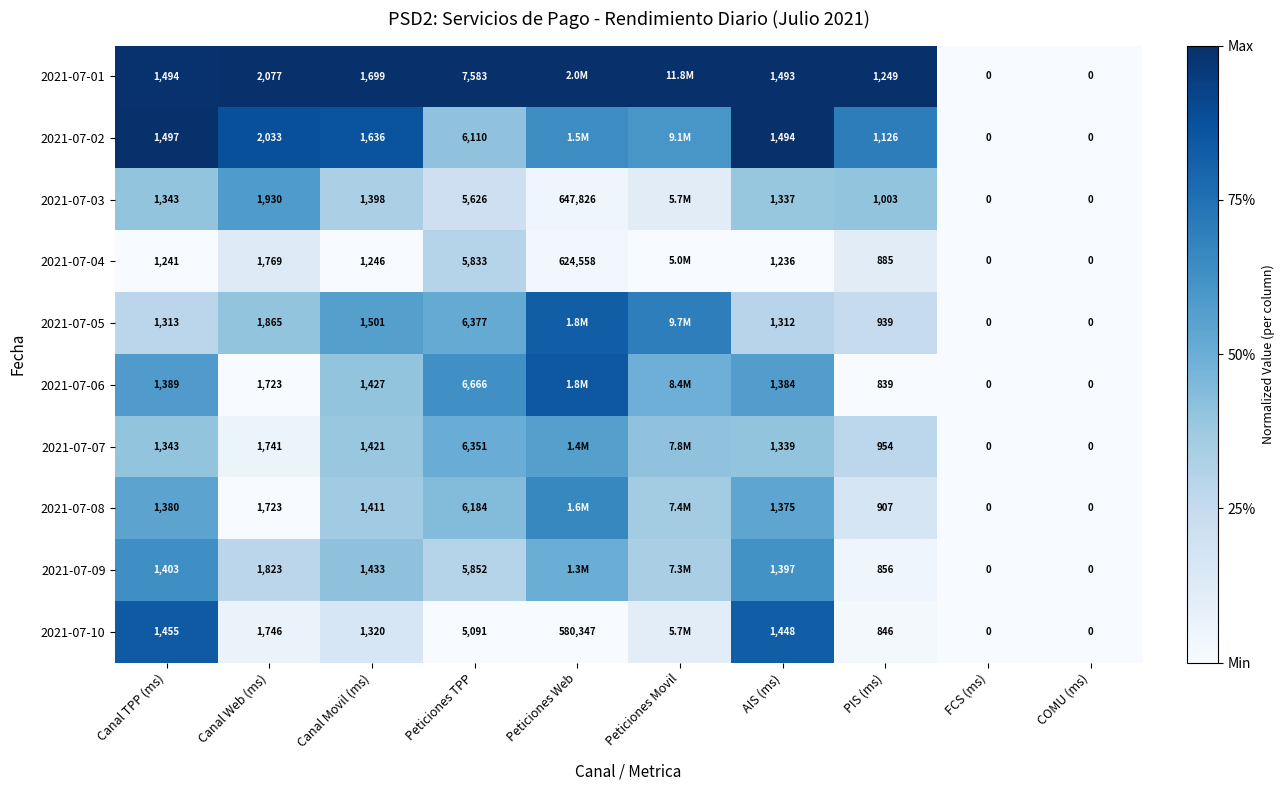

Is the value of 2021-07-09 at Canal Web (ms) greater than the value of 2021-07-03 at PIS (ms)?

Yes